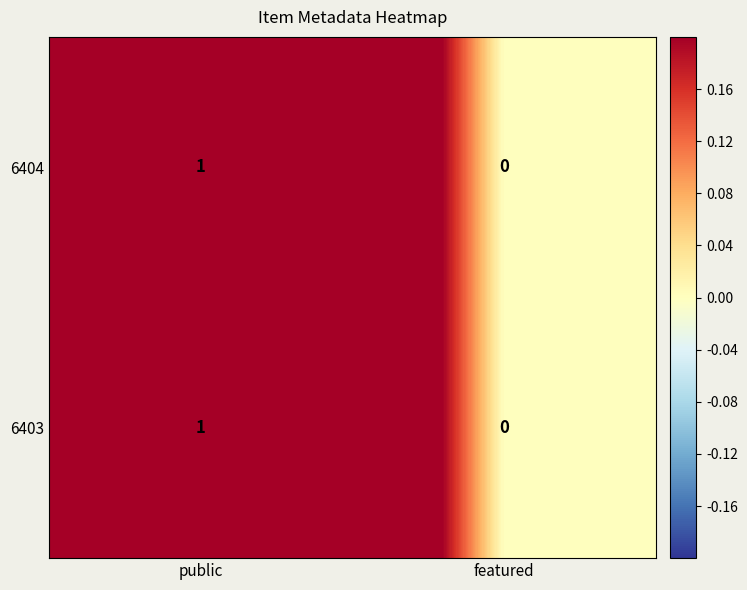

At which category is the sum across all series the highest?

public